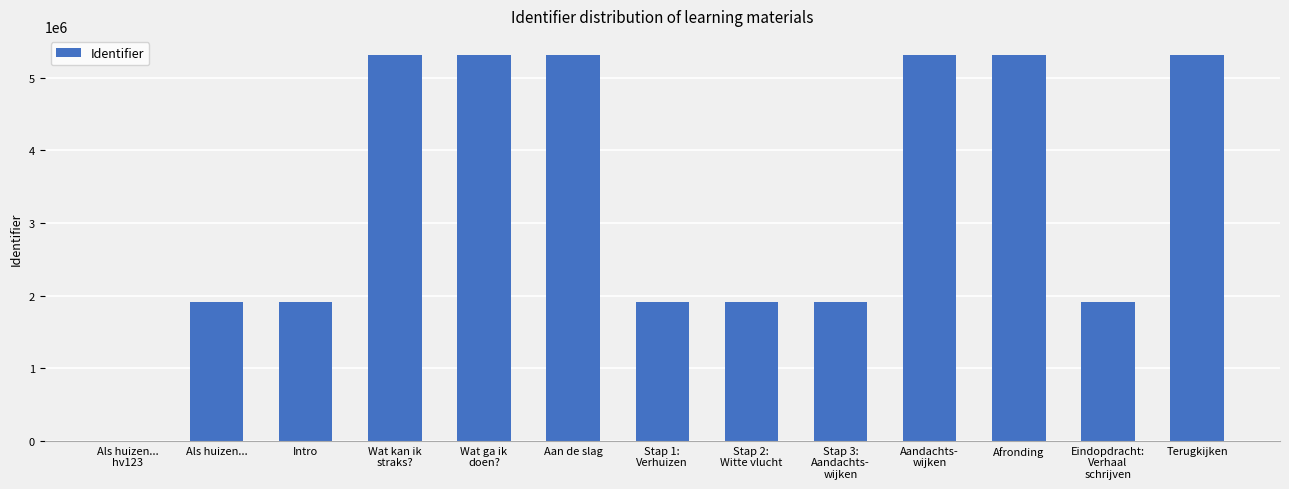

What is the maximum value shown in the chart?

5312138